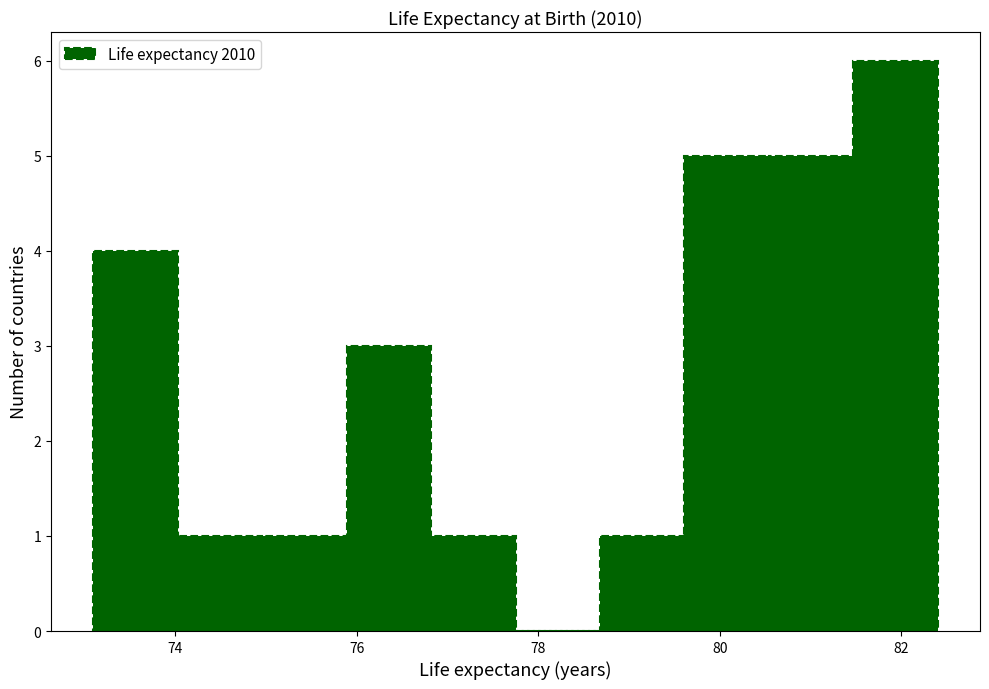

Reading left to right, list every bar in this chart as the range it spans on the x-axis followed by its height. Neither the bar edges nor the heights are printed on the chart, so give them approximately, as read against the axes.

73.2 to 74.0: 4
74.0 to 75.0: 1
75.0 to 75.8: 1
75.8 to 76.8: 3
76.8 to 77.8: 1
77.8 to 78.6: 0
78.6 to 79.6: 1
79.6 to 80.6: 5
80.6 to 81.4: 5
81.4 to 82.4: 6